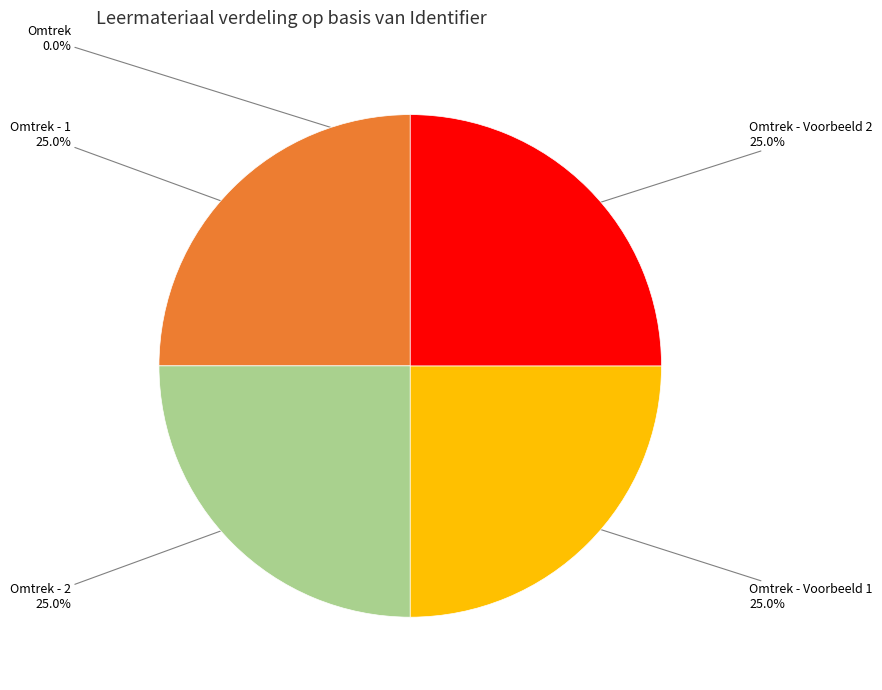

Is there a majority slice in this chart?

No